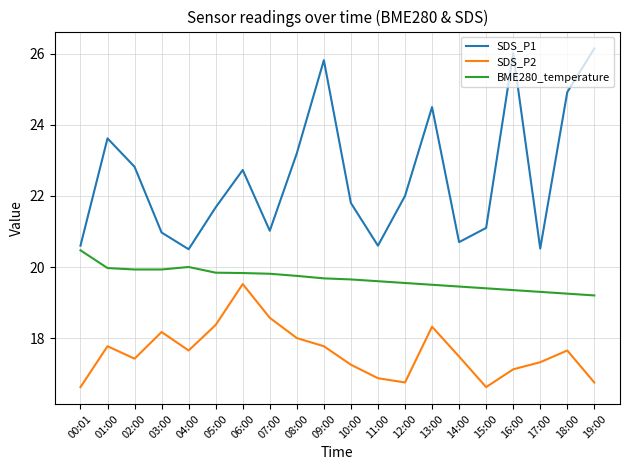

Which series has the widest spread of values?

SDS_P1